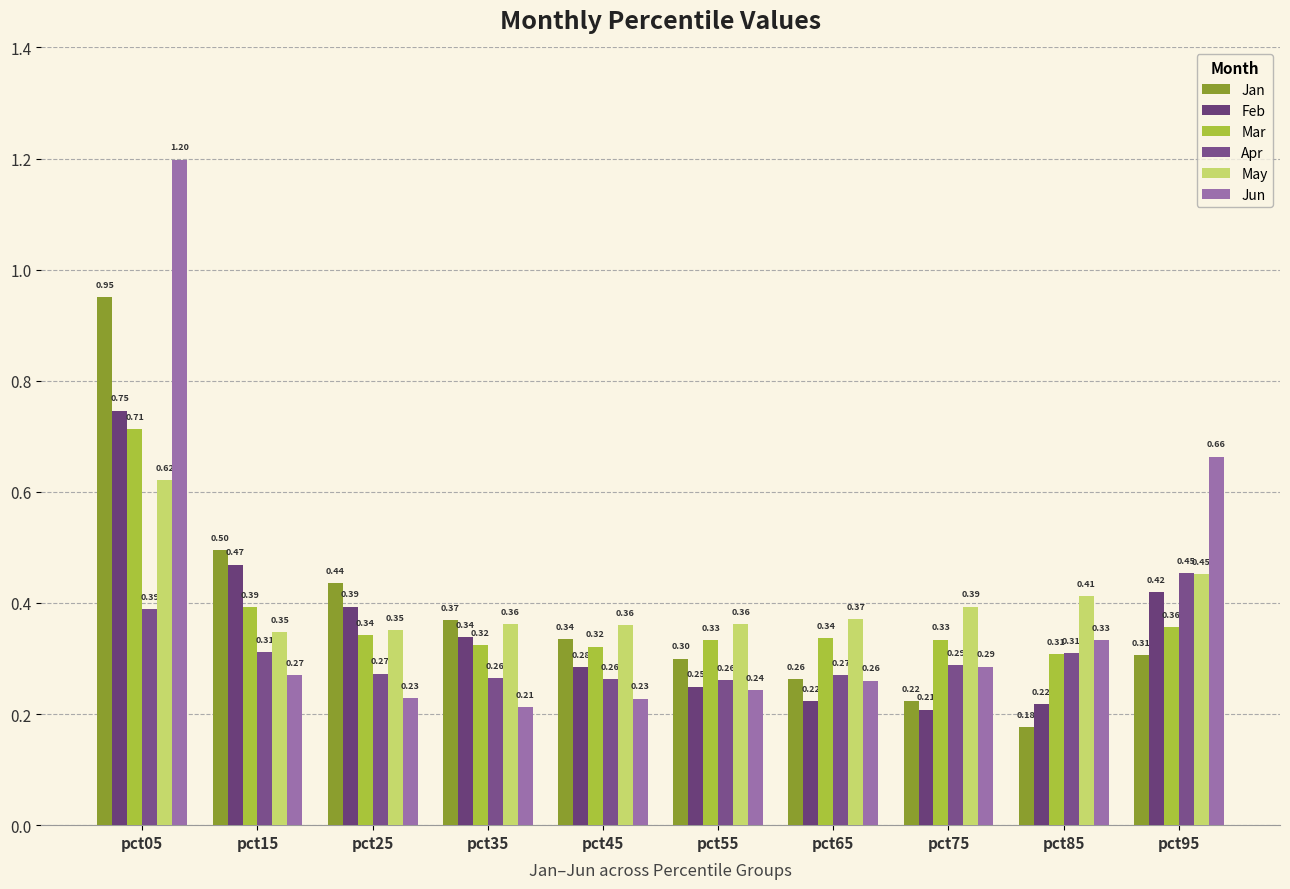

Count the Mar values in the range 0 to 1.

10